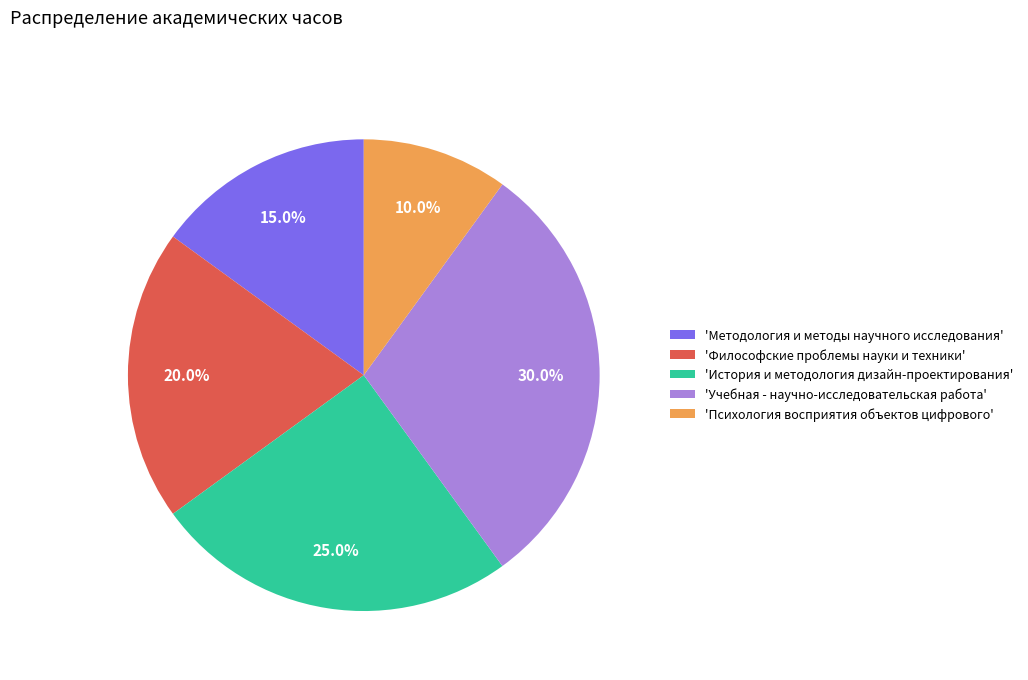

Do 'История и методология дизайн-проектирования' and 'Психология восприятия объектов цифрового' together represent more than half of the pie?

No